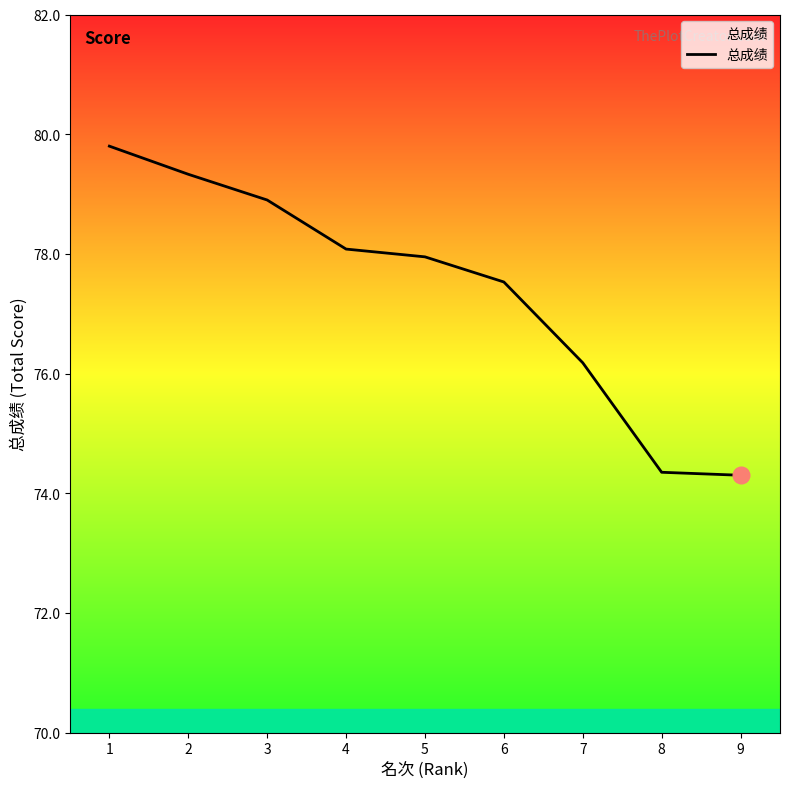

True or false: the data shows 79.8 at 1.

True